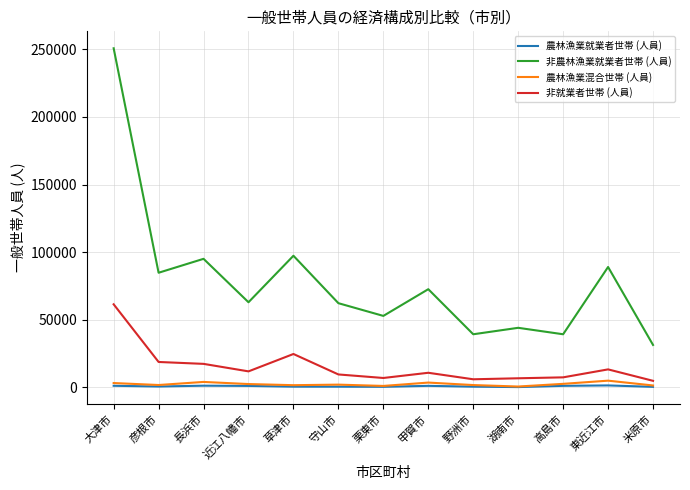

Which series has the widest spread of values?

非農林漁業就業者世帯 (人員)